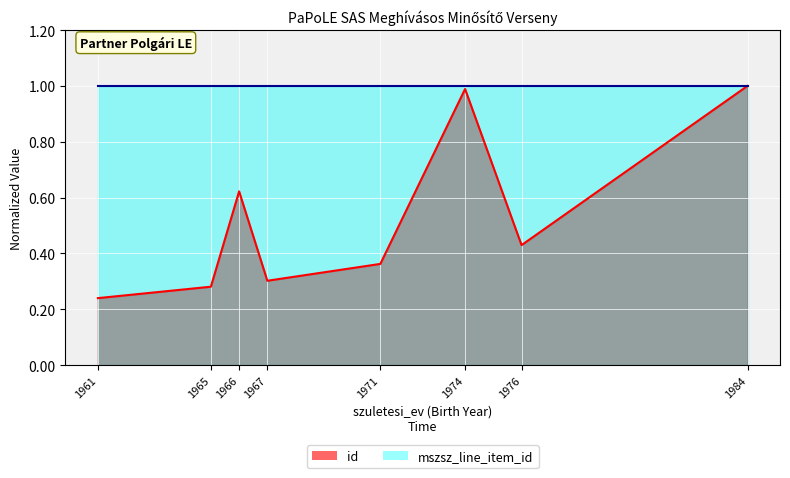

Which category has the highest value across all series?

1984